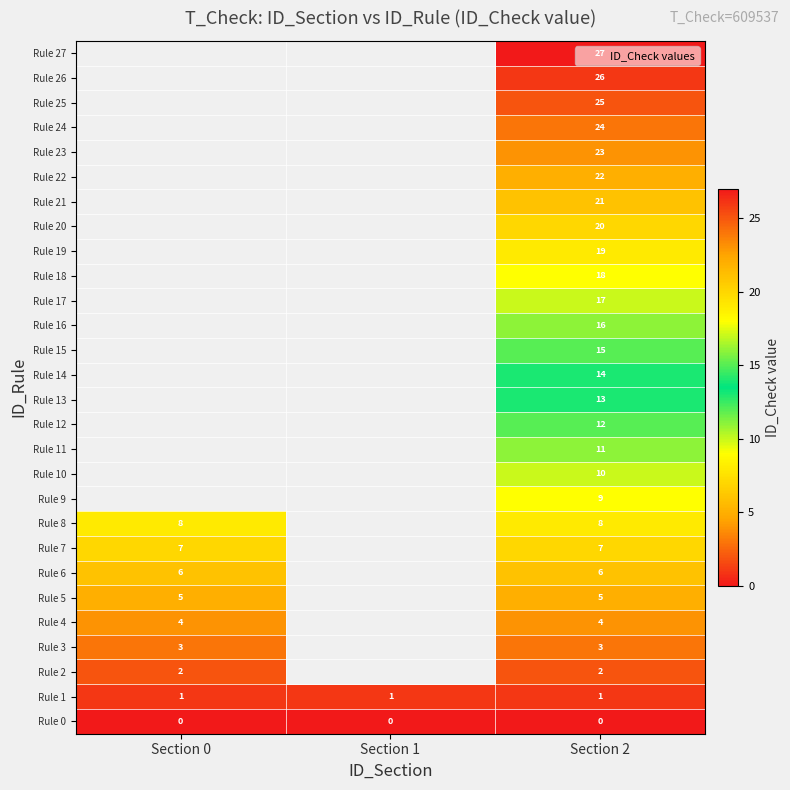

At Section 2, list the series in order from largest to smallest.

Rule 27, Rule 26, Rule 25, Rule 24, Rule 23, Rule 22, Rule 21, Rule 20, Rule 19, Rule 18, Rule 17, Rule 16, Rule 15, Rule 14, Rule 13, Rule 12, Rule 11, Rule 10, Rule 9, Rule 8, Rule 7, Rule 6, Rule 5, Rule 4, Rule 3, Rule 2, Rule 1, Rule 0